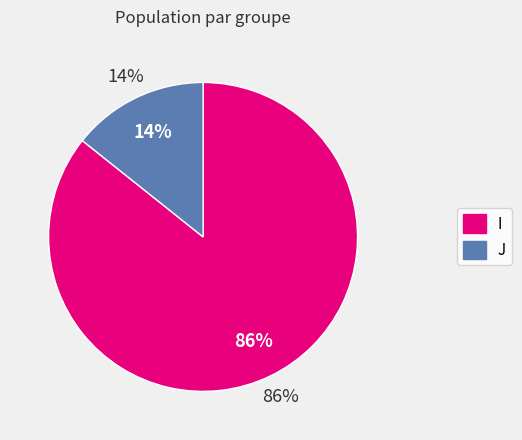

What percentage is the I slice, to the nearest percent?

86%